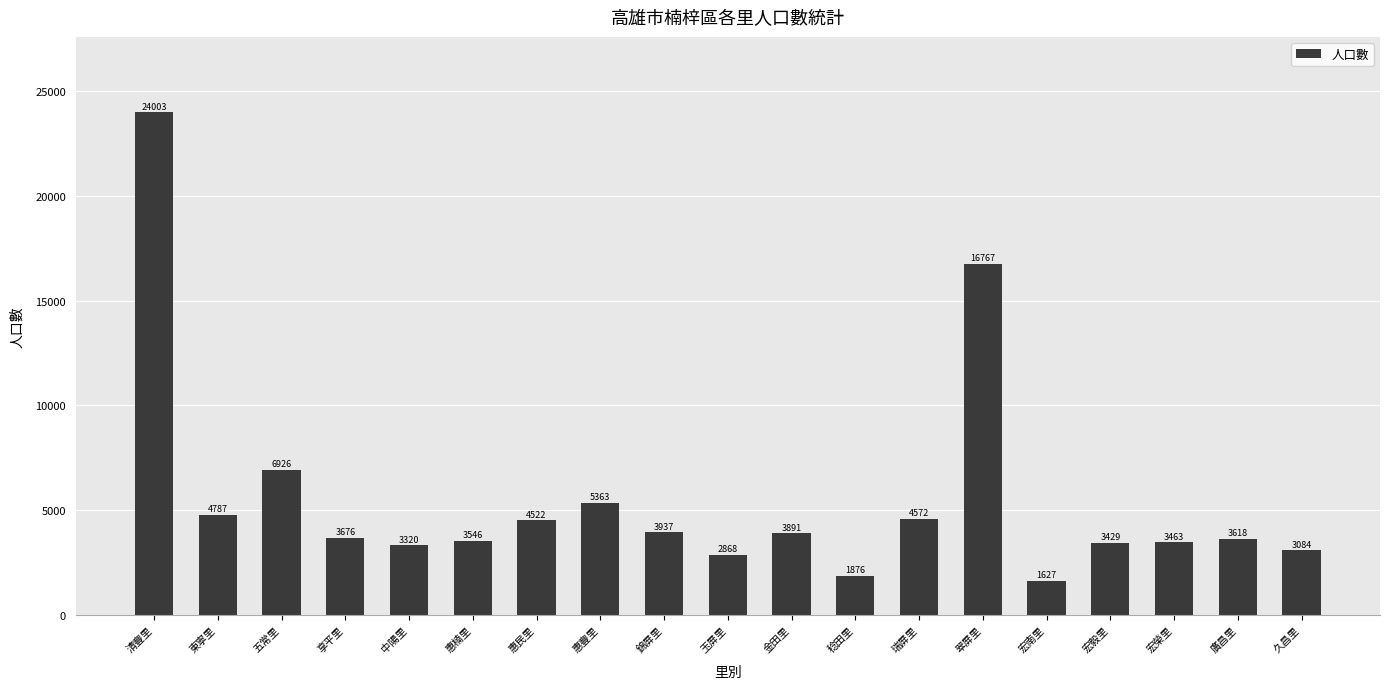

What is the sum of the values at 清豐里 and 宏榮里?

27466